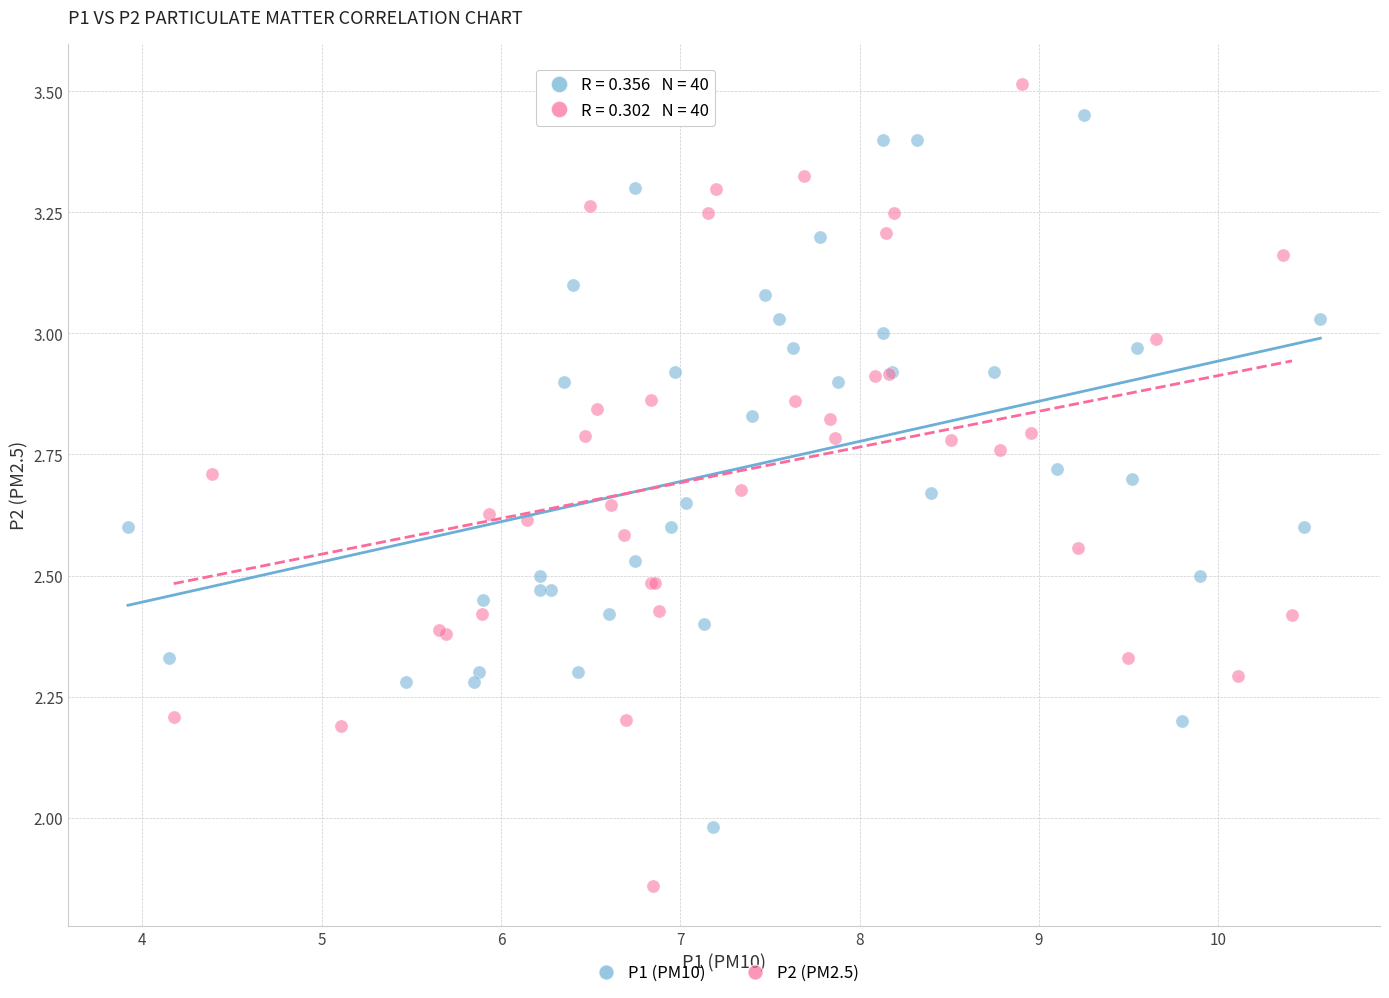

Which series has the widest spread of Y values?

P2 (PM2.5)